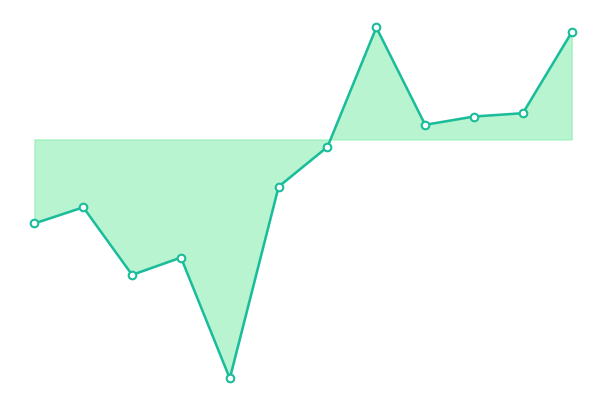

Does the chart have visible grid lines?

No